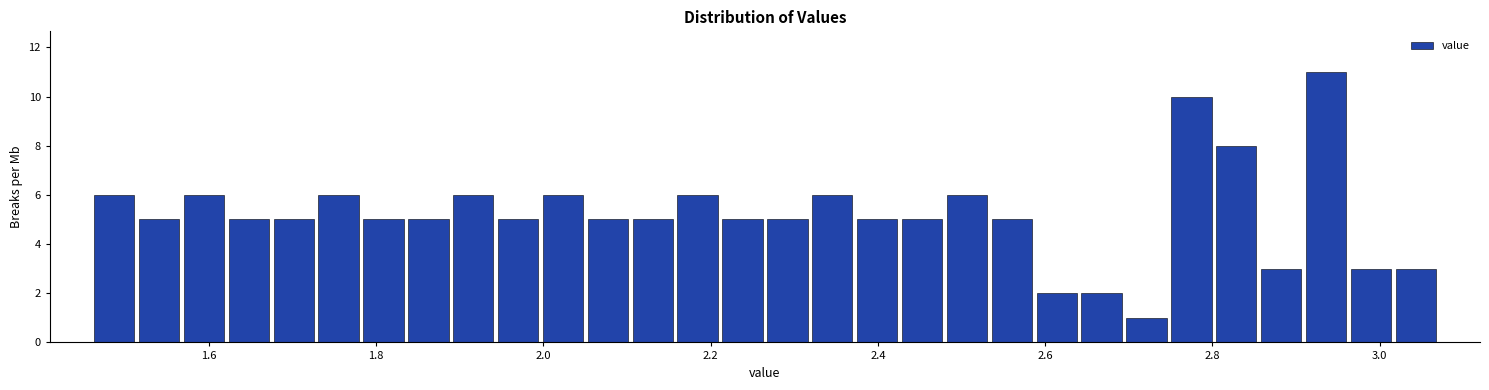

Around what value on the x-axis is the tallest bar? Give the approximate position of its centre, as read against the axis.

2.94